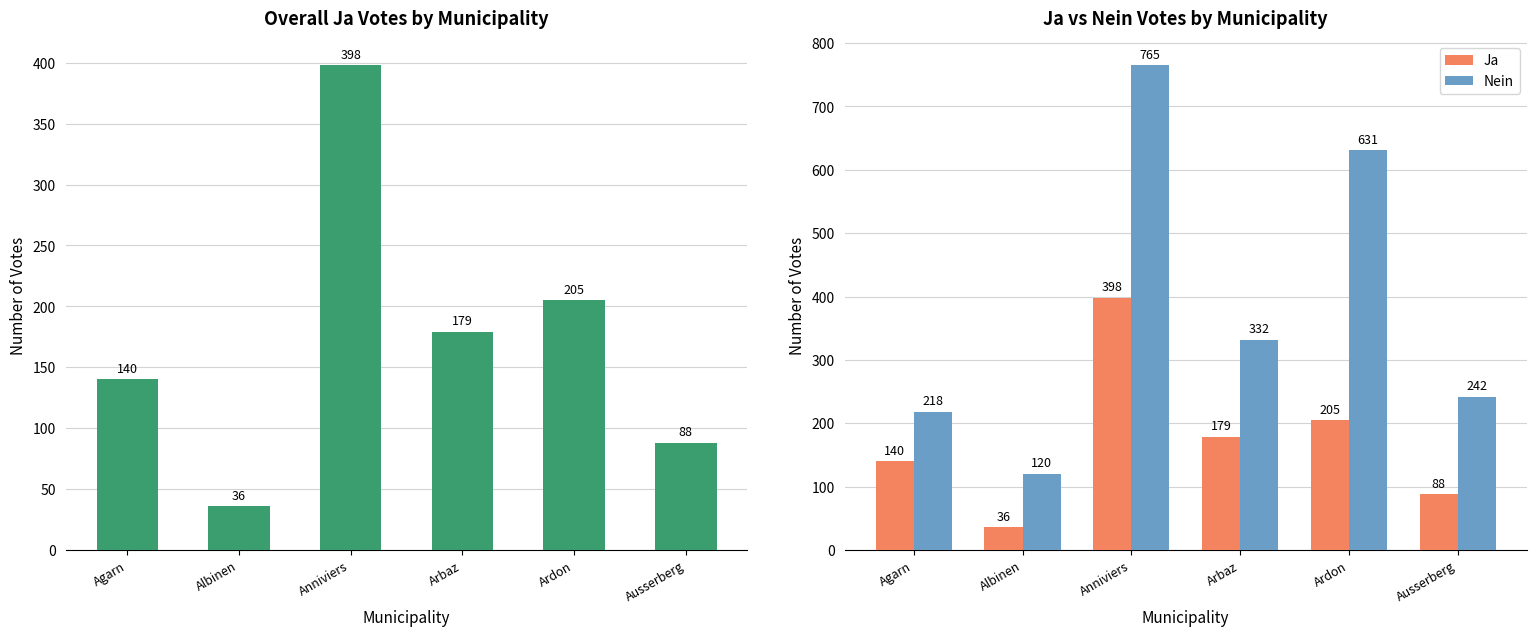

At Agarn, list the series in order from largest to smallest.

Nein, Ja